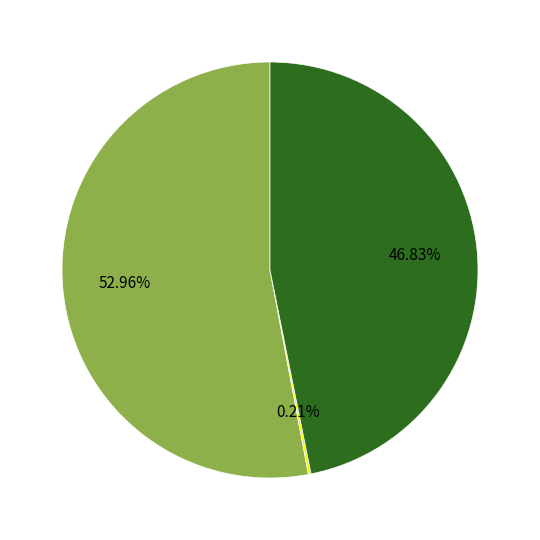

Does any single category account for the majority?

Yes